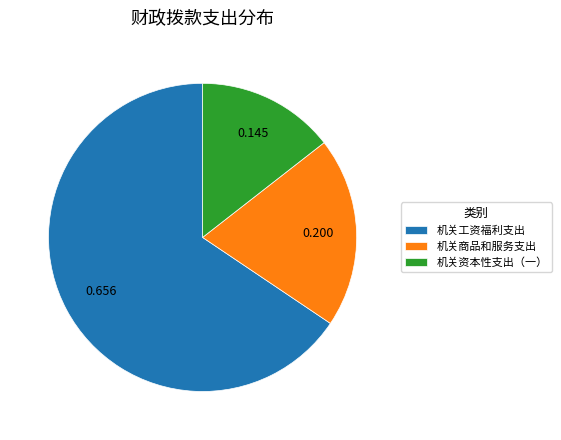

Rank the categories by value from highest to lowest.

机关工资福利支出, 机关商品和服务支出, 机关资本性支出（一）